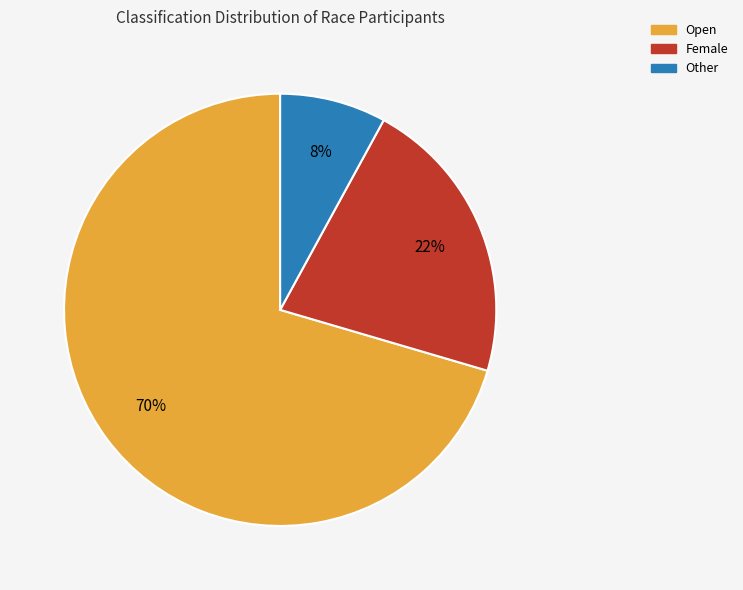

True or false: Other accounts for 1% of the total.

False